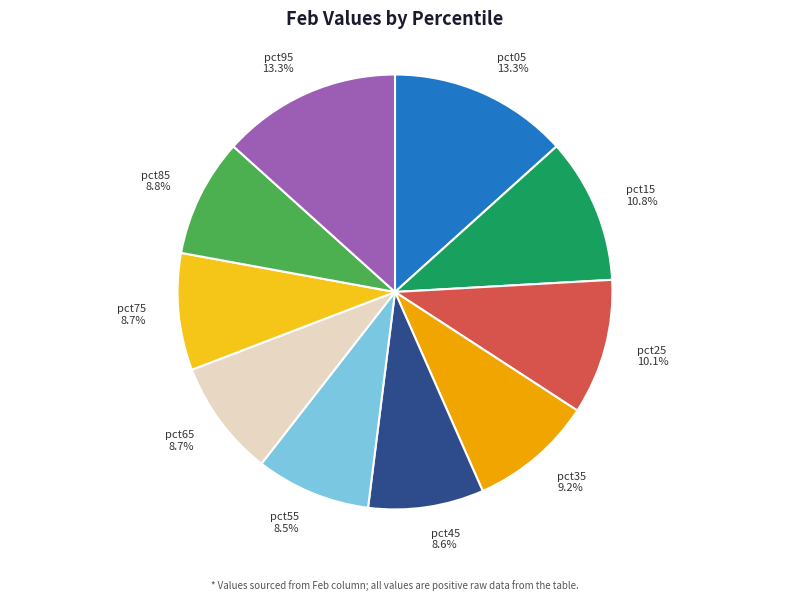

To the nearest percent, what percentage of the pie is pct95?

13%